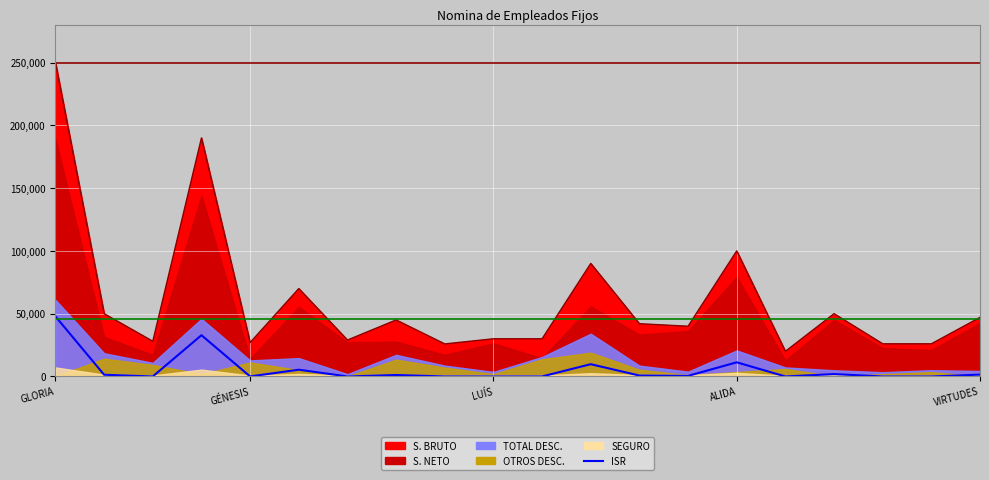

How many lines are shown in the chart?

1